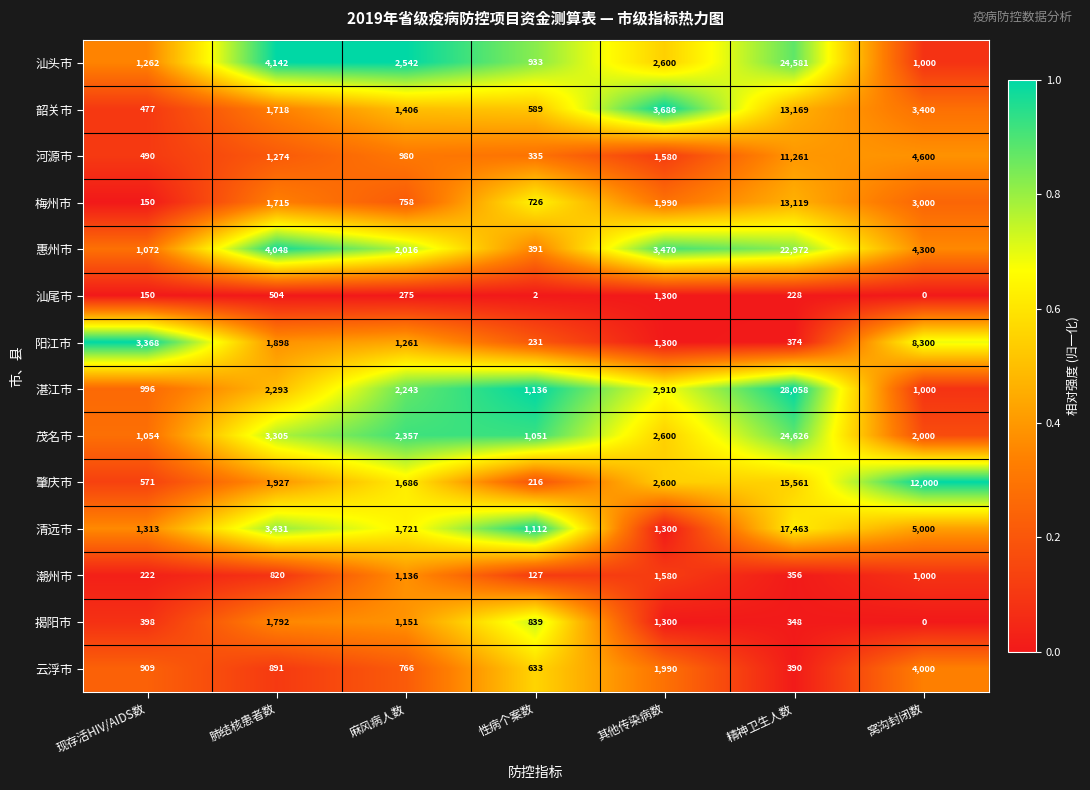

At which label does 清远市 first exceed 1721?

肺结核患者数